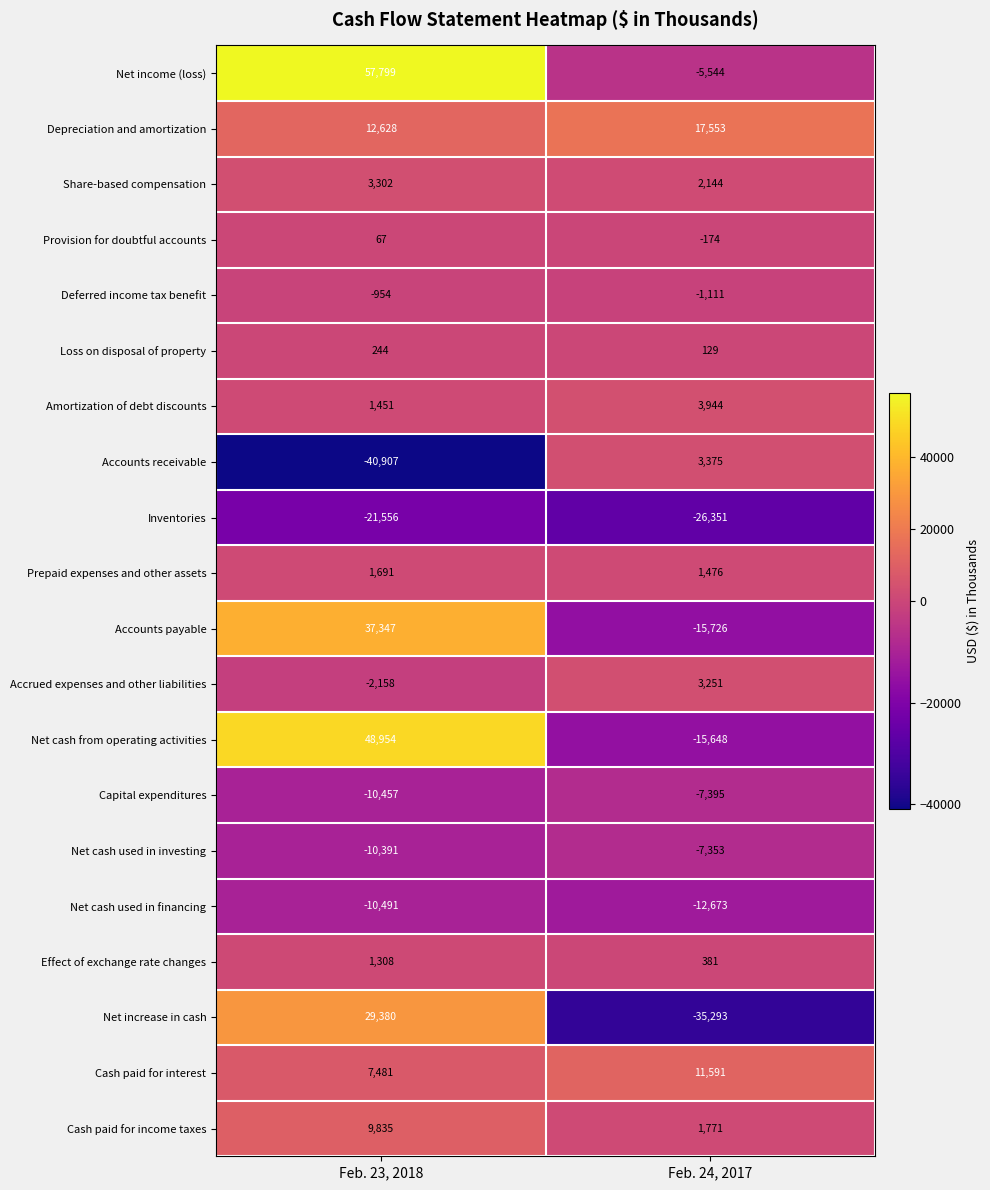

What is the average value of the Share-based compensation series?

2723